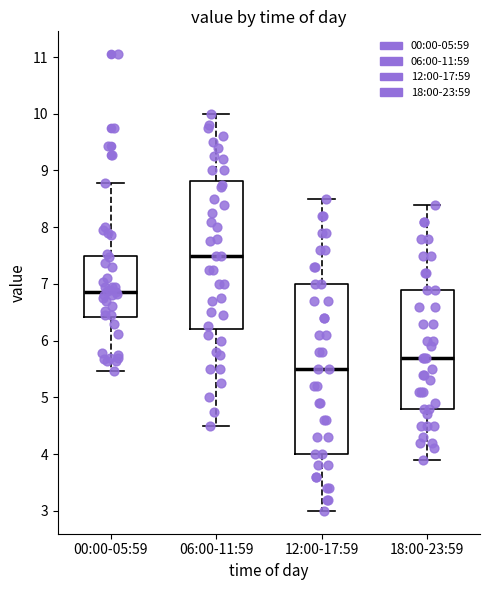

Comparing the boxes themselves (not the whiskers), which one is the tallest?

12:00-17:59